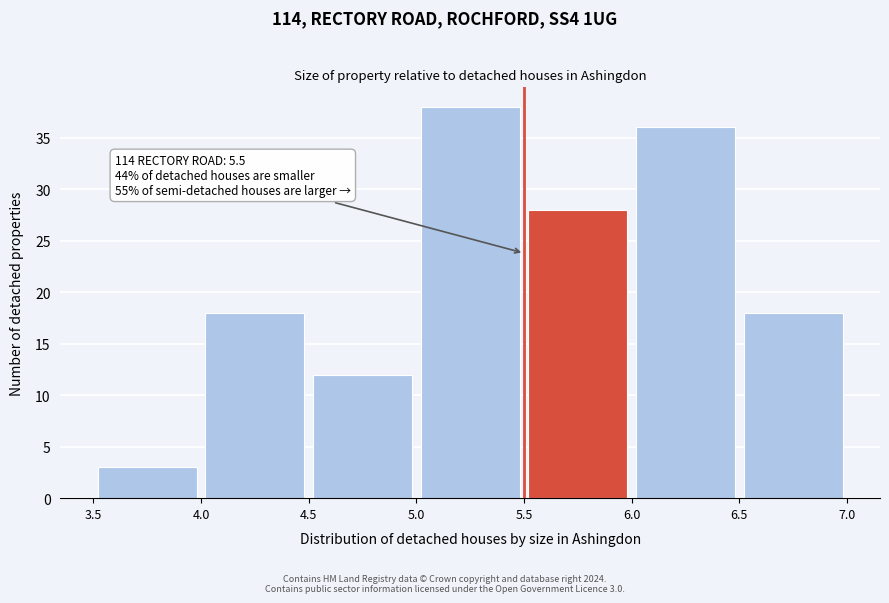

Over which range of the x-axis is the bar tallest?

5.0 to 5.5